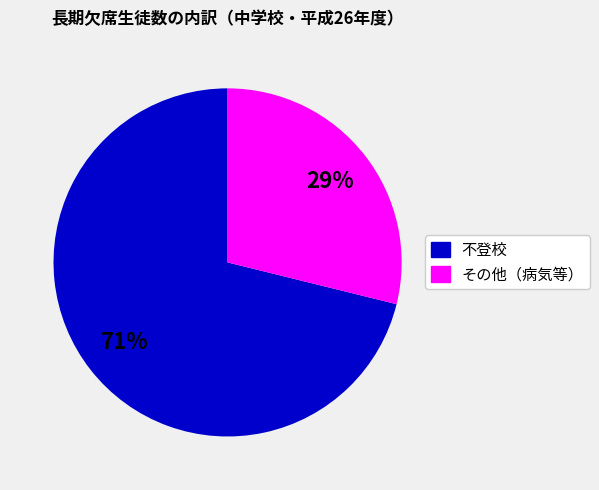

To the nearest percent, what is the difference between the largest and smallest slice percentages?

42%